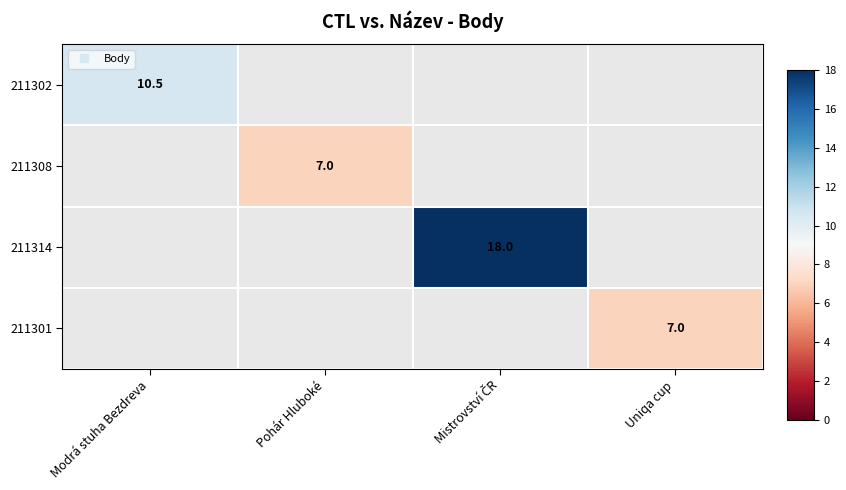

What is the lowest value of the 211302 series?

10.5